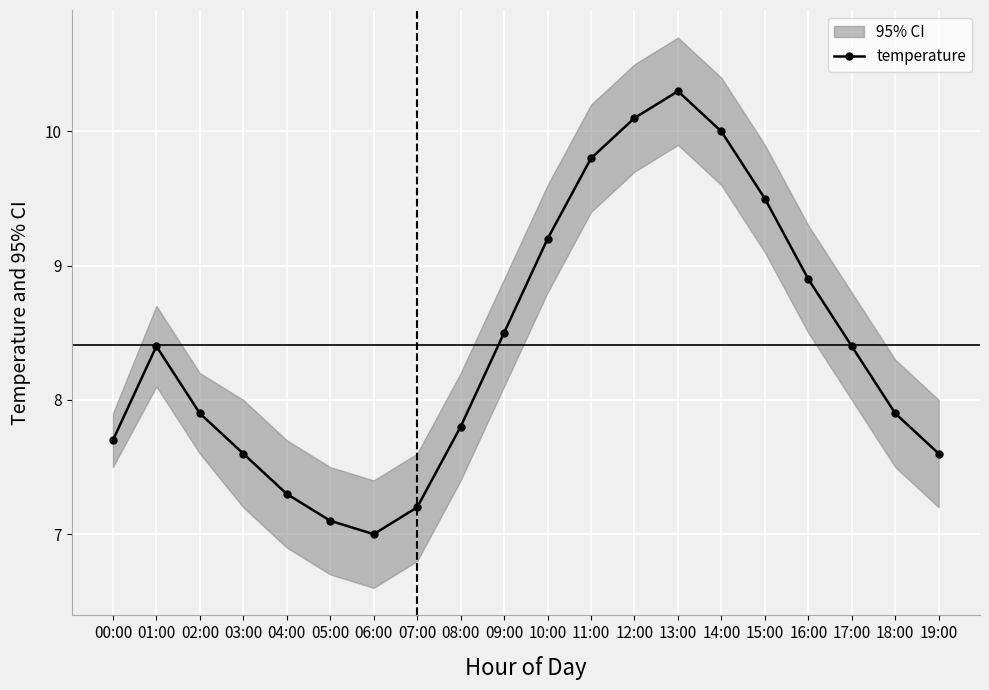

Read the value at 01:00.

8.4